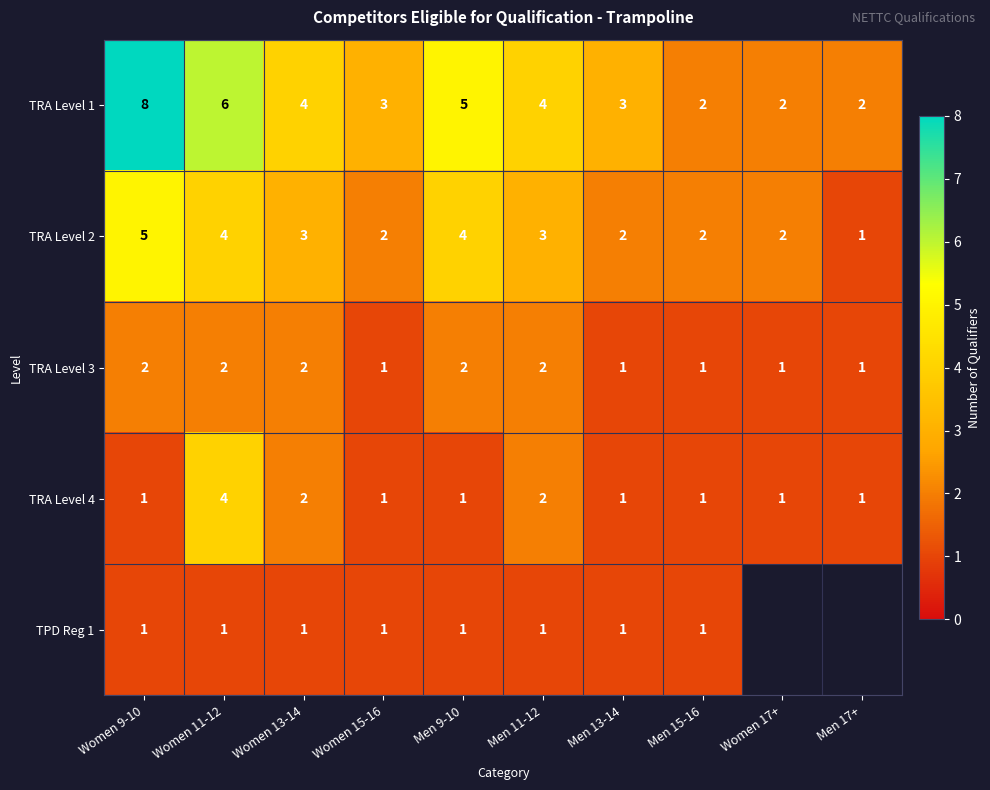

What is the maximum value for TRA Level 4?

4